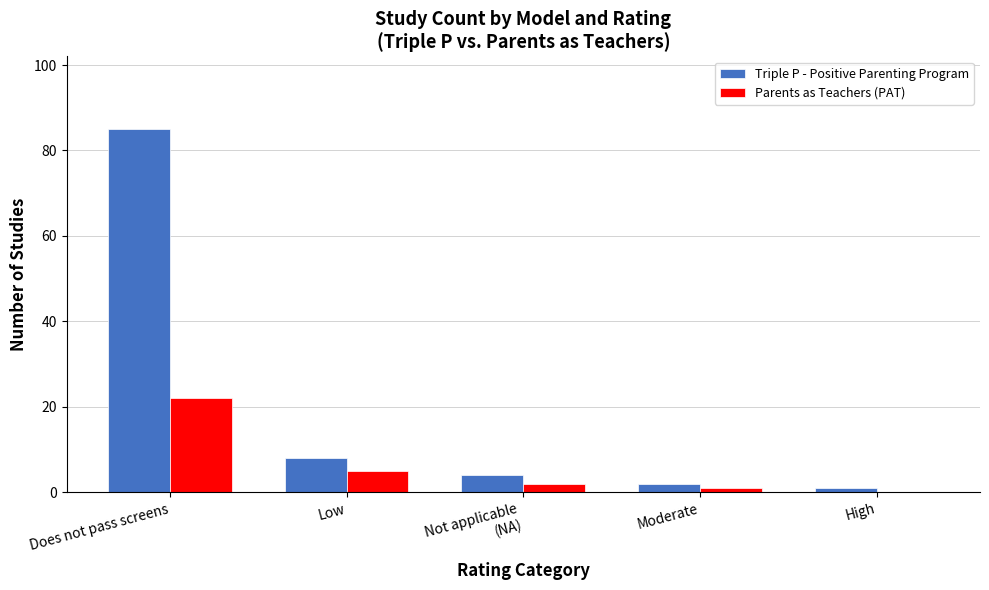

Are the bars horizontal?

No